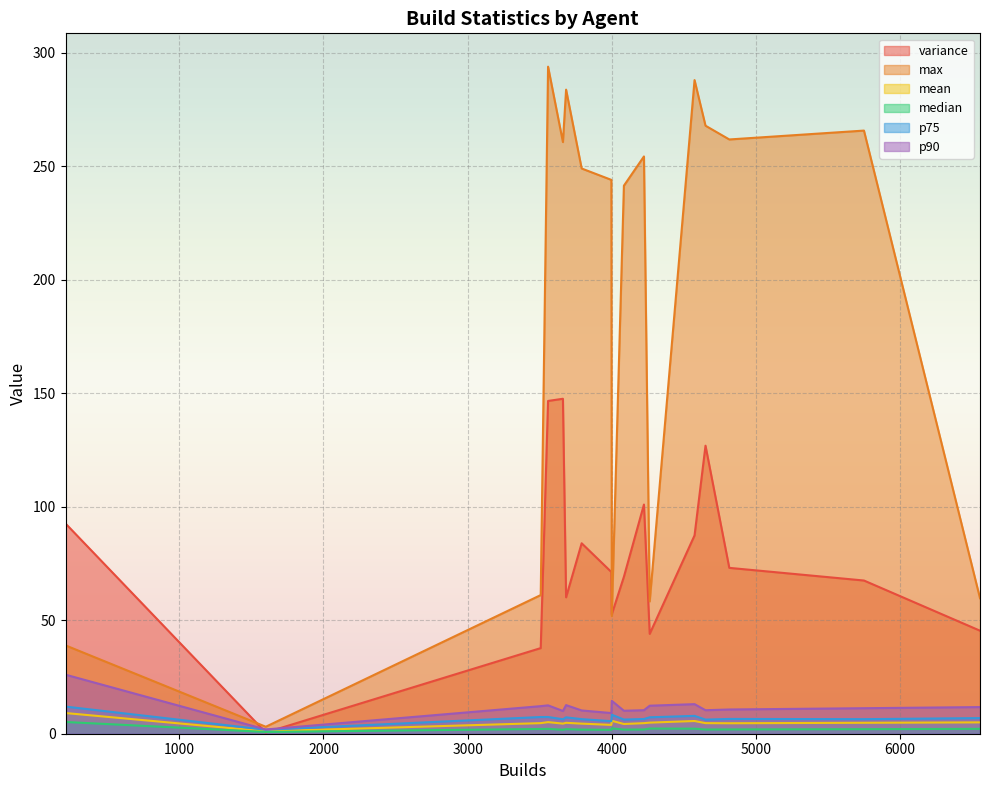

What is the maximum value for variance?

147.6